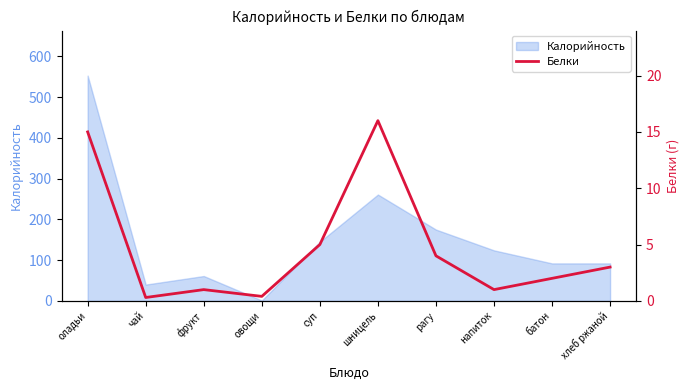

What is the greatest value displayed?

16.0